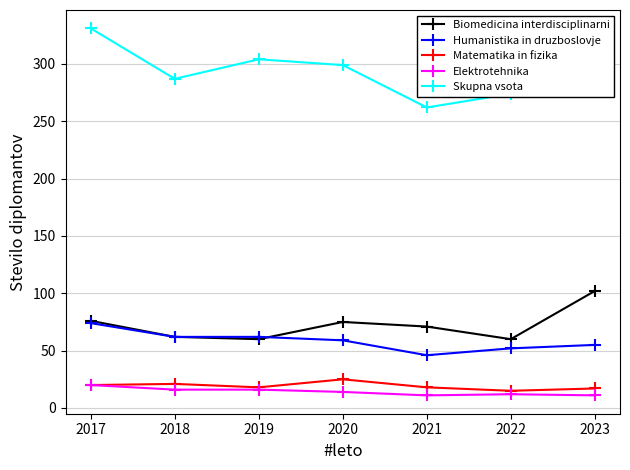

True or false: Skupna vsota has more than 1 interior local peaks.

False